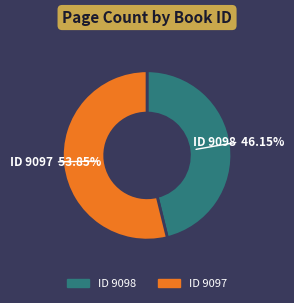

Is there any slice that represents more than half of the pie?

Yes